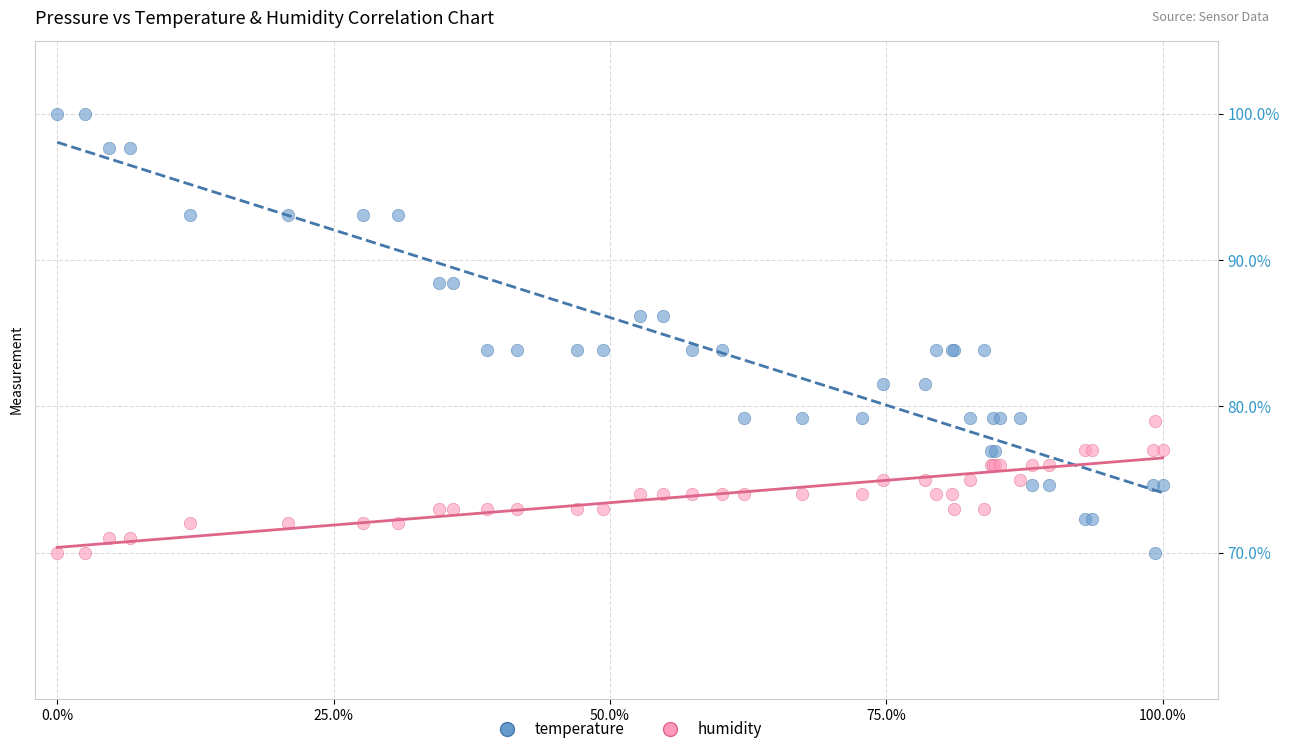

Which series contains the highest Y value?

temperature